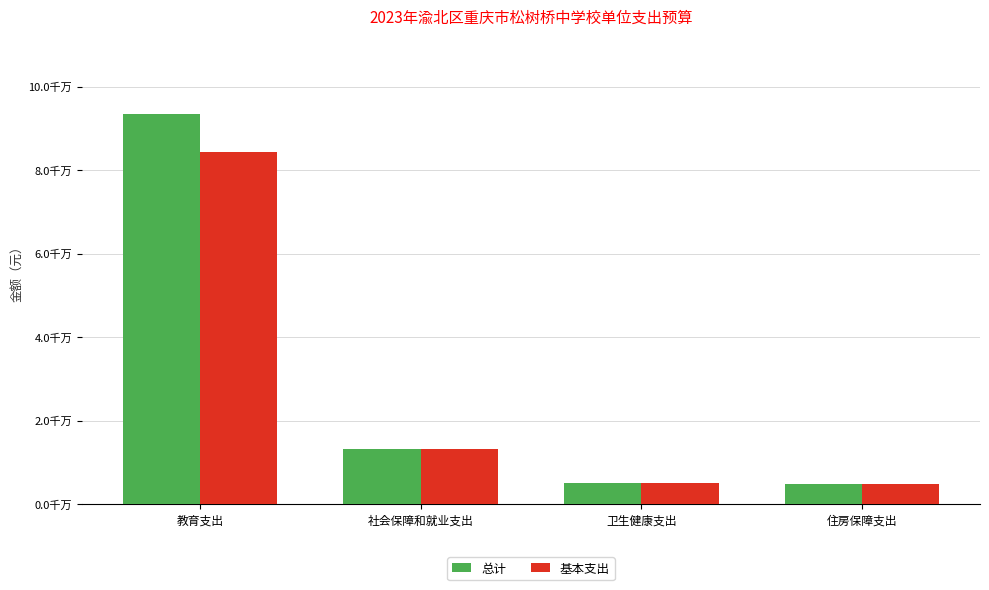

Does the chart contain stacked bars?

No